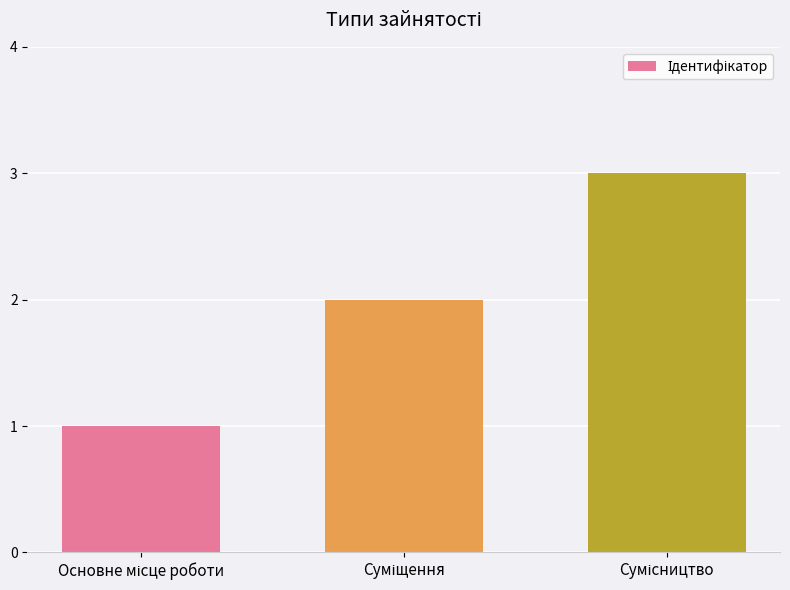

What is the sum of all values?

6